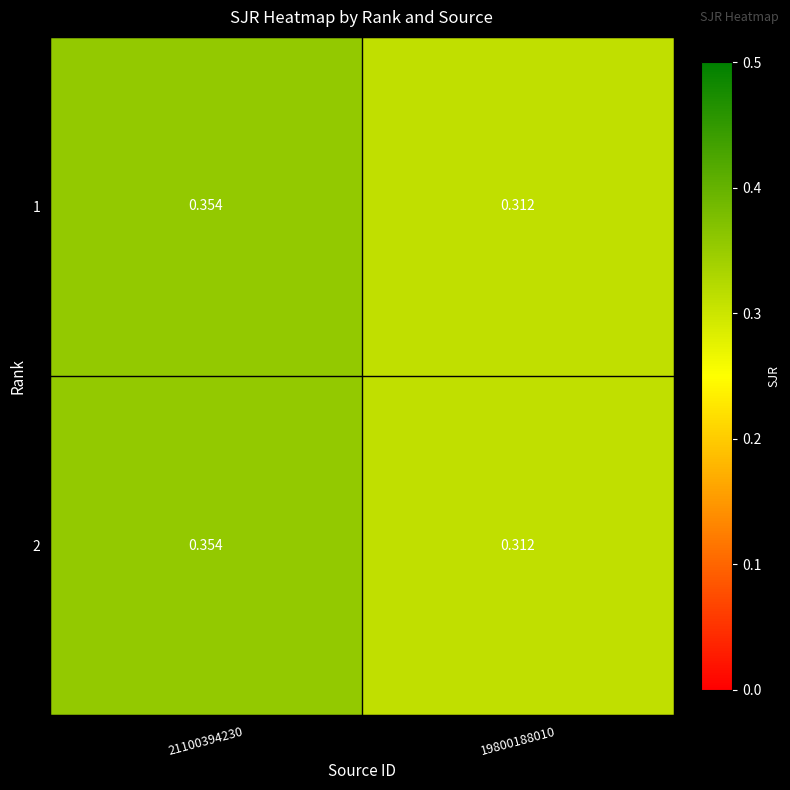

Count the number of categories in the chart.

2